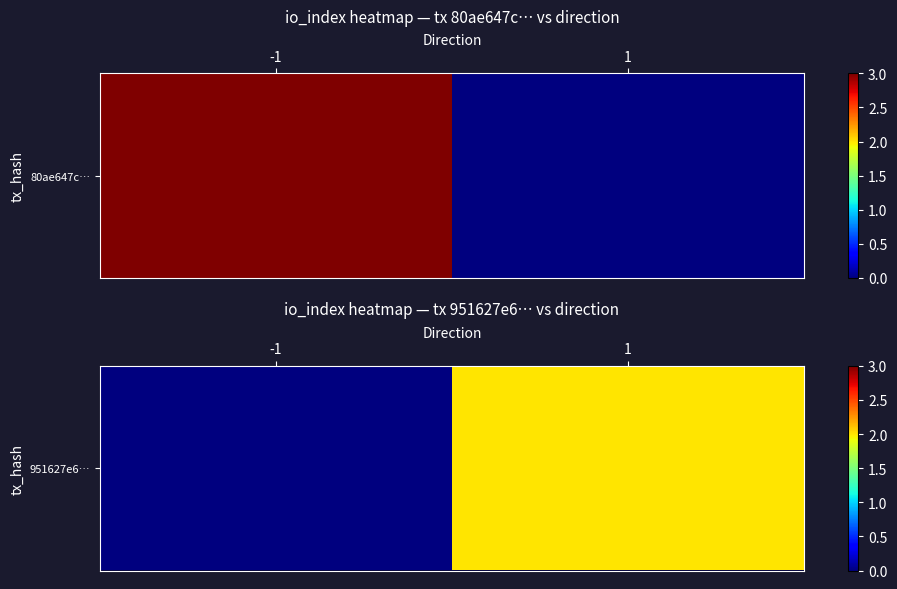

At which label is the value closest to 1?

-1